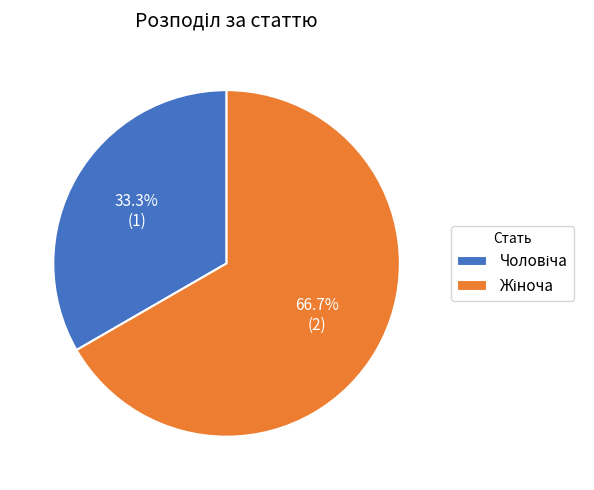

How many segments does this pie chart have?

2